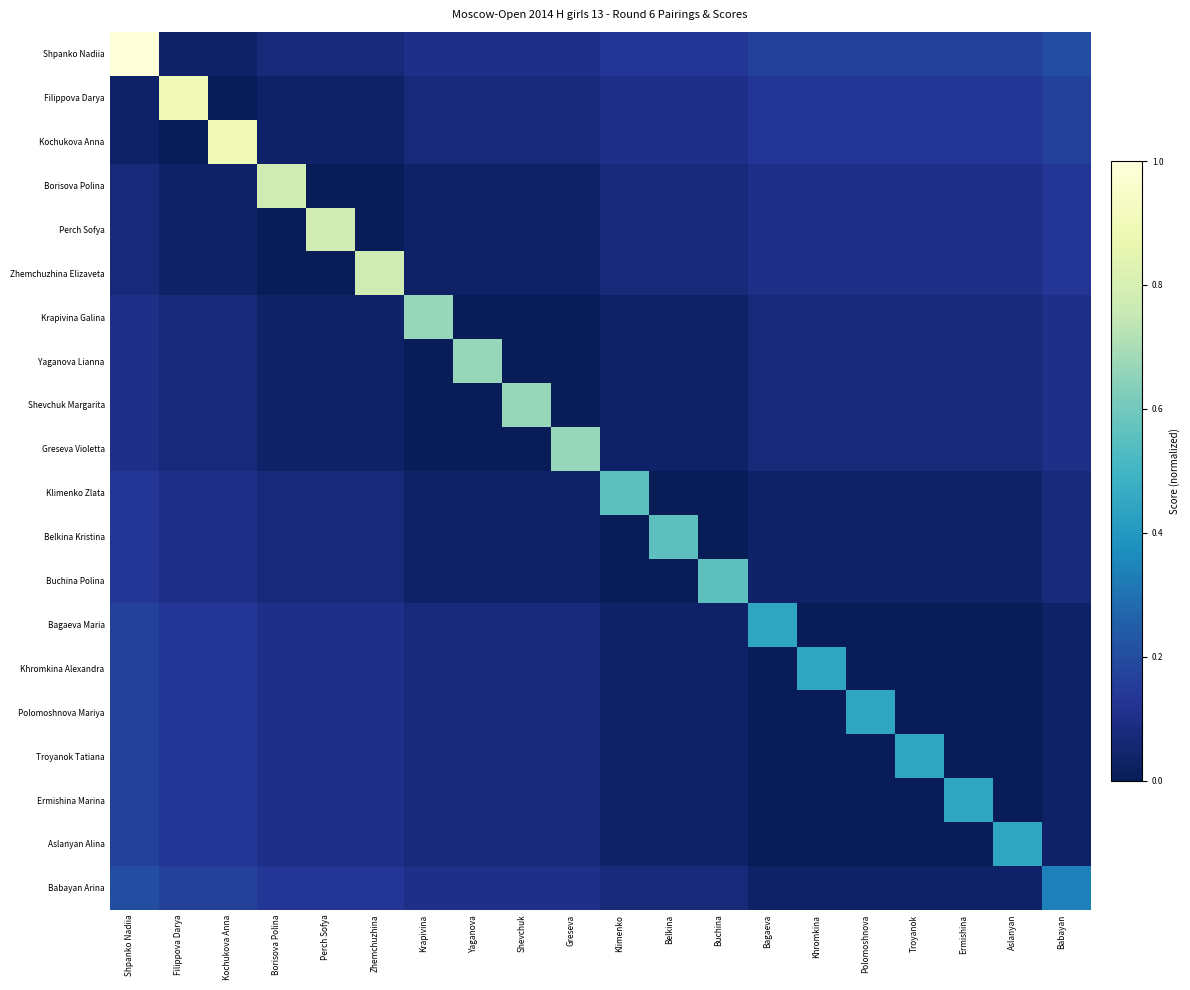

Reading left to right, list all the values displayed in this chart.

Shpanko Nadiia: Shpanko Nadiia=1.0	Filippova Darya=0.0	Kochukova Anna=0.0	Borisova Polina=0.1	Perch Sofya=0.1	Zhemchuzhina=0.1	Krapivina=0.1	Yaganova=0.1	Shevchuk=0.1	Greseva=0.1	Klimenko=0.1	Belkina=0.1	Buchina=0.1	Bagaeva=0.2	Khromkina=0.2	Polomoshnova=0.2	Troyanok=0.2	Ermishina=0.2	Aslanyan=0.2	Babayan=0.2
Filippova Darya: Shpanko Nadiia=0.0	Filippova Darya=0.9	Kochukova Anna=0.0	Borisova Polina=0.0	Perch Sofya=0.0	Zhemchuzhina=0.0	Krapivina=0.1	Yaganova=0.1	Shevchuk=0.1	Greseva=0.1	Klimenko=0.1	Belkina=0.1	Buchina=0.1	Bagaeva=0.1	Khromkina=0.1	Polomoshnova=0.1	Troyanok=0.1	Ermishina=0.1	Aslanyan=0.1	Babayan=0.2
Kochukova Anna: Shpanko Nadiia=0.0	Filippova Darya=0.0	Kochukova Anna=0.9	Borisova Polina=0.0	Perch Sofya=0.0	Zhemchuzhina=0.0	Krapivina=0.1	Yaganova=0.1	Shevchuk=0.1	Greseva=0.1	Klimenko=0.1	Belkina=0.1	Buchina=0.1	Bagaeva=0.1	Khromkina=0.1	Polomoshnova=0.1	Troyanok=0.1	Ermishina=0.1	Aslanyan=0.1	Babayan=0.2
Borisova Polina: Shpanko Nadiia=0.1	Filippova Darya=0.0	Kochukova Anna=0.0	Borisova Polina=0.8	Perch Sofya=0.0	Zhemchuzhina=0.0	Krapivina=0.0	Yaganova=0.0	Shevchuk=0.0	Greseva=0.0	Klimenko=0.1	Belkina=0.1	Buchina=0.1	Bagaeva=0.1	Khromkina=0.1	Polomoshnova=0.1	Troyanok=0.1	Ermishina=0.1	Aslanyan=0.1	Babayan=0.1
Perch Sofya: Shpanko Nadiia=0.1	Filippova Darya=0.0	Kochukova Anna=0.0	Borisova Polina=0.0	Perch Sofya=0.8	Zhemchuzhina=0.0	Krapivina=0.0	Yaganova=0.0	Shevchuk=0.0	Greseva=0.0	Klimenko=0.1	Belkina=0.1	Buchina=0.1	Bagaeva=0.1	Khromkina=0.1	Polomoshnova=0.1	Troyanok=0.1	Ermishina=0.1	Aslanyan=0.1	Babayan=0.1
Zhemchuzhina Elizaveta: Shpanko Nadiia=0.1	Filippova Darya=0.0	Kochukova Anna=0.0	Borisova Polina=0.0	Perch Sofya=0.0	Zhemchuzhina=0.8	Krapivina=0.0	Yaganova=0.0	Shevchuk=0.0	Greseva=0.0	Klimenko=0.1	Belkina=0.1	Buchina=0.1	Bagaeva=0.1	Khromkina=0.1	Polomoshnova=0.1	Troyanok=0.1	Ermishina=0.1	Aslanyan=0.1	Babayan=0.1
Krapivina Galina: Shpanko Nadiia=0.1	Filippova Darya=0.1	Kochukova Anna=0.1	Borisova Polina=0.0	Perch Sofya=0.0	Zhemchuzhina=0.0	Krapivina=0.7	Yaganova=0.0	Shevchuk=0.0	Greseva=0.0	Klimenko=0.0	Belkina=0.0	Buchina=0.0	Bagaeva=0.1	Khromkina=0.1	Polomoshnova=0.1	Troyanok=0.1	Ermishina=0.1	Aslanyan=0.1	Babayan=0.1
Yaganova Lianna: Shpanko Nadiia=0.1	Filippova Darya=0.1	Kochukova Anna=0.1	Borisova Polina=0.0	Perch Sofya=0.0	Zhemchuzhina=0.0	Krapivina=0.0	Yaganova=0.7	Shevchuk=0.0	Greseva=0.0	Klimenko=0.0	Belkina=0.0	Buchina=0.0	Bagaeva=0.1	Khromkina=0.1	Polomoshnova=0.1	Troyanok=0.1	Ermishina=0.1	Aslanyan=0.1	Babayan=0.1
Shevchuk Margarita: Shpanko Nadiia=0.1	Filippova Darya=0.1	Kochukova Anna=0.1	Borisova Polina=0.0	Perch Sofya=0.0	Zhemchuzhina=0.0	Krapivina=0.0	Yaganova=0.0	Shevchuk=0.7	Greseva=0.0	Klimenko=0.0	Belkina=0.0	Buchina=0.0	Bagaeva=0.1	Khromkina=0.1	Polomoshnova=0.1	Troyanok=0.1	Ermishina=0.1	Aslanyan=0.1	Babayan=0.1
Greseva Violetta: Shpanko Nadiia=0.1	Filippova Darya=0.1	Kochukova Anna=0.1	Borisova Polina=0.0	Perch Sofya=0.0	Zhemchuzhina=0.0	Krapivina=0.0	Yaganova=0.0	Shevchuk=0.0	Greseva=0.7	Klimenko=0.0	Belkina=0.0	Buchina=0.0	Bagaeva=0.1	Khromkina=0.1	Polomoshnova=0.1	Troyanok=0.1	Ermishina=0.1	Aslanyan=0.1	Babayan=0.1
Klimenko Zlata: Shpanko Nadiia=0.1	Filippova Darya=0.1	Kochukova Anna=0.1	Borisova Polina=0.1	Perch Sofya=0.1	Zhemchuzhina=0.1	Krapivina=0.0	Yaganova=0.0	Shevchuk=0.0	Greseva=0.0	Klimenko=0.6	Belkina=0.0	Buchina=0.0	Bagaeva=0.0	Khromkina=0.0	Polomoshnova=0.0	Troyanok=0.0	Ermishina=0.0	Aslanyan=0.0	Babayan=0.1
Belkina Kristina: Shpanko Nadiia=0.1	Filippova Darya=0.1	Kochukova Anna=0.1	Borisova Polina=0.1	Perch Sofya=0.1	Zhemchuzhina=0.1	Krapivina=0.0	Yaganova=0.0	Shevchuk=0.0	Greseva=0.0	Klimenko=0.0	Belkina=0.6	Buchina=0.0	Bagaeva=0.0	Khromkina=0.0	Polomoshnova=0.0	Troyanok=0.0	Ermishina=0.0	Aslanyan=0.0	Babayan=0.1
Buchina Polina: Shpanko Nadiia=0.1	Filippova Darya=0.1	Kochukova Anna=0.1	Borisova Polina=0.1	Perch Sofya=0.1	Zhemchuzhina=0.1	Krapivina=0.0	Yaganova=0.0	Shevchuk=0.0	Greseva=0.0	Klimenko=0.0	Belkina=0.0	Buchina=0.6	Bagaeva=0.0	Khromkina=0.0	Polomoshnova=0.0	Troyanok=0.0	Ermishina=0.0	Aslanyan=0.0	Babayan=0.1
Bagaeva Maria: Shpanko Nadiia=0.2	Filippova Darya=0.1	Kochukova Anna=0.1	Borisova Polina=0.1	Perch Sofya=0.1	Zhemchuzhina=0.1	Krapivina=0.1	Yaganova=0.1	Shevchuk=0.1	Greseva=0.1	Klimenko=0.0	Belkina=0.0	Buchina=0.0	Bagaeva=0.4	Khromkina=0.0	Polomoshnova=0.0	Troyanok=0.0	Ermishina=0.0	Aslanyan=0.0	Babayan=0.0
Khromkina Alexandra: Shpanko Nadiia=0.2	Filippova Darya=0.1	Kochukova Anna=0.1	Borisova Polina=0.1	Perch Sofya=0.1	Zhemchuzhina=0.1	Krapivina=0.1	Yaganova=0.1	Shevchuk=0.1	Greseva=0.1	Klimenko=0.0	Belkina=0.0	Buchina=0.0	Bagaeva=0.0	Khromkina=0.4	Polomoshnova=0.0	Troyanok=0.0	Ermishina=0.0	Aslanyan=0.0	Babayan=0.0
Polomoshnova Mariya: Shpanko Nadiia=0.2	Filippova Darya=0.1	Kochukova Anna=0.1	Borisova Polina=0.1	Perch Sofya=0.1	Zhemchuzhina=0.1	Krapivina=0.1	Yaganova=0.1	Shevchuk=0.1	Greseva=0.1	Klimenko=0.0	Belkina=0.0	Buchina=0.0	Bagaeva=0.0	Khromkina=0.0	Polomoshnova=0.4	Troyanok=0.0	Ermishina=0.0	Aslanyan=0.0	Babayan=0.0
Troyanok Tatiana: Shpanko Nadiia=0.2	Filippova Darya=0.1	Kochukova Anna=0.1	Borisova Polina=0.1	Perch Sofya=0.1	Zhemchuzhina=0.1	Krapivina=0.1	Yaganova=0.1	Shevchuk=0.1	Greseva=0.1	Klimenko=0.0	Belkina=0.0	Buchina=0.0	Bagaeva=0.0	Khromkina=0.0	Polomoshnova=0.0	Troyanok=0.4	Ermishina=0.0	Aslanyan=0.0	Babayan=0.0
Ermishina Marina: Shpanko Nadiia=0.2	Filippova Darya=0.1	Kochukova Anna=0.1	Borisova Polina=0.1	Perch Sofya=0.1	Zhemchuzhina=0.1	Krapivina=0.1	Yaganova=0.1	Shevchuk=0.1	Greseva=0.1	Klimenko=0.0	Belkina=0.0	Buchina=0.0	Bagaeva=0.0	Khromkina=0.0	Polomoshnova=0.0	Troyanok=0.0	Ermishina=0.4	Aslanyan=0.0	Babayan=0.0
Aslanyan Alina: Shpanko Nadiia=0.2	Filippova Darya=0.1	Kochukova Anna=0.1	Borisova Polina=0.1	Perch Sofya=0.1	Zhemchuzhina=0.1	Krapivina=0.1	Yaganova=0.1	Shevchuk=0.1	Greseva=0.1	Klimenko=0.0	Belkina=0.0	Buchina=0.0	Bagaeva=0.0	Khromkina=0.0	Polomoshnova=0.0	Troyanok=0.0	Ermishina=0.0	Aslanyan=0.4	Babayan=0.0
Babayan Arina: Shpanko Nadiia=0.2	Filippova Darya=0.2	Kochukova Anna=0.2	Borisova Polina=0.1	Perch Sofya=0.1	Zhemchuzhina=0.1	Krapivina=0.1	Yaganova=0.1	Shevchuk=0.1	Greseva=0.1	Klimenko=0.1	Belkina=0.1	Buchina=0.1	Bagaeva=0.0	Khromkina=0.0	Polomoshnova=0.0	Troyanok=0.0	Ermishina=0.0	Aslanyan=0.0	Babayan=0.3